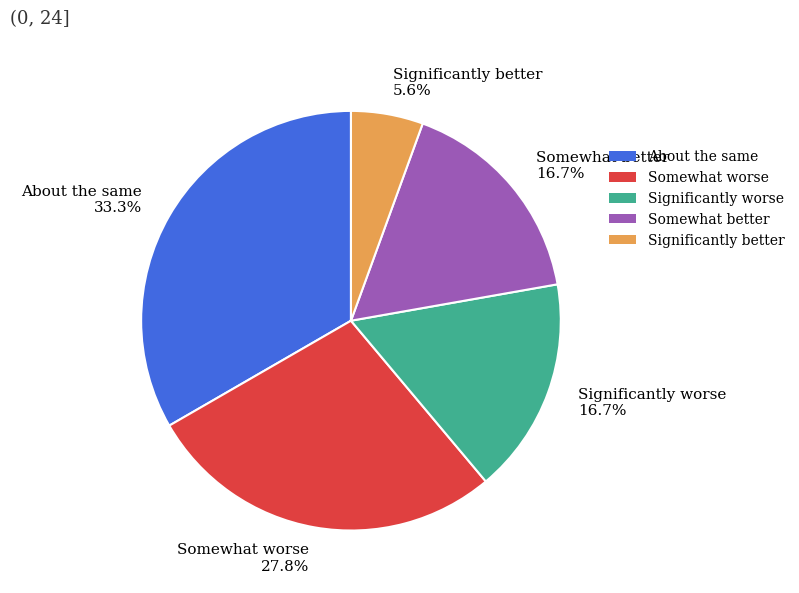

How much of the chart is everything except Significantly better 5.6%?

94.4%